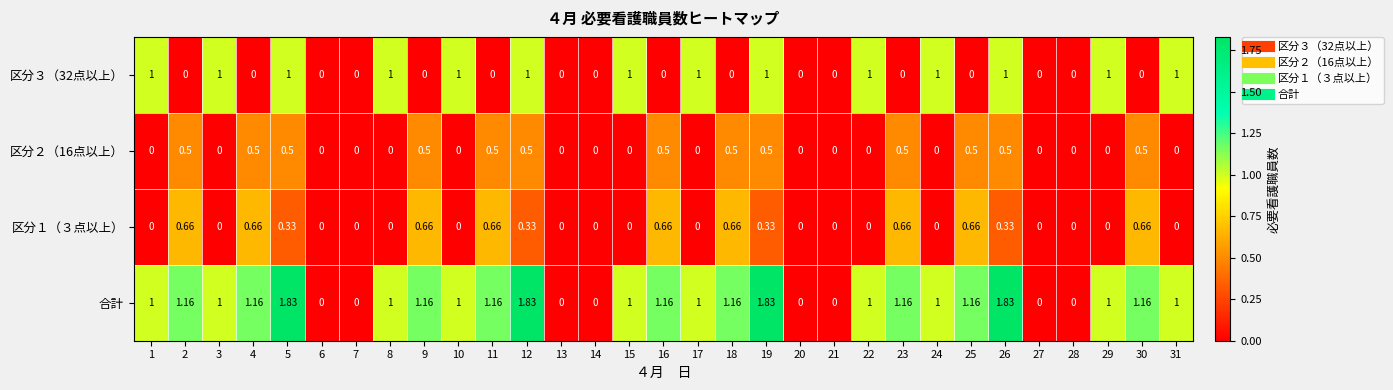

Which series has the largest total across all categories?

合計